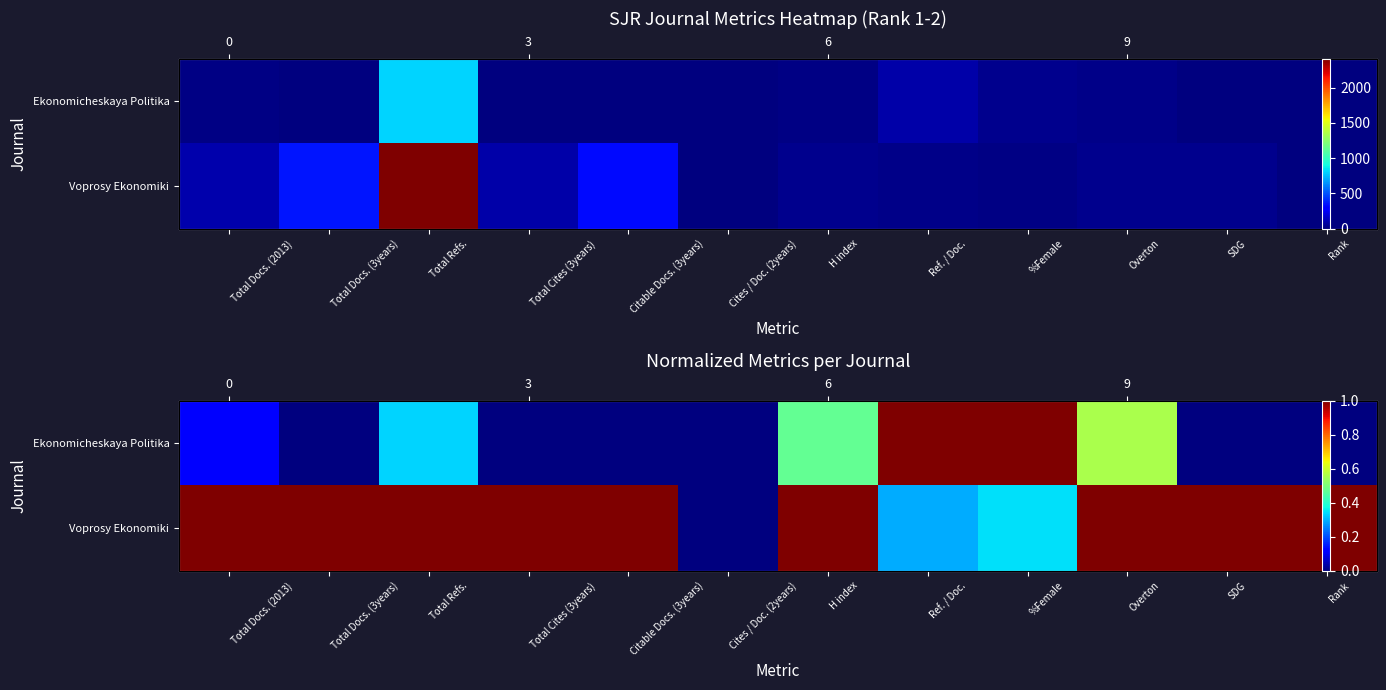

At how many categories does at least one series exceed 0?

11